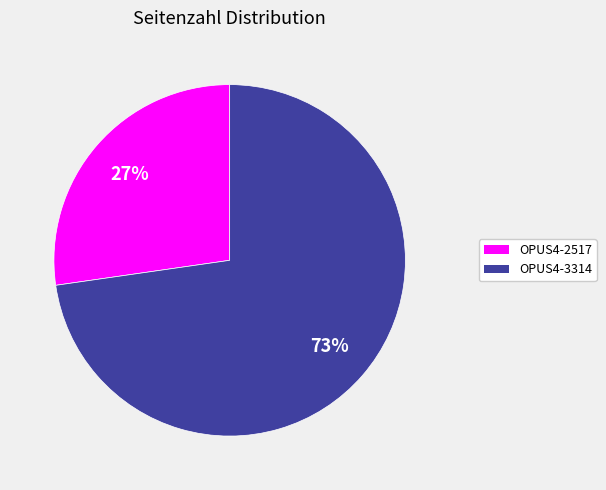

Approximately how many times larger is the value at OPUS4-2517 compared to OPUS4-3314?

0.4